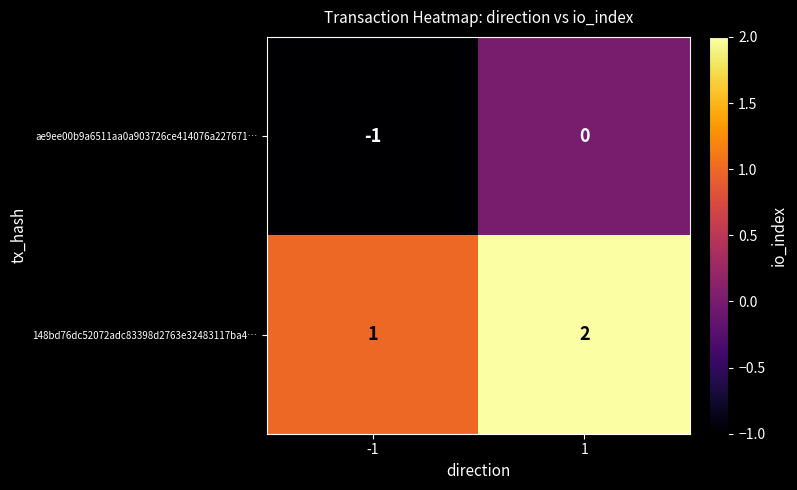

True or false: 148bd76dc52072adc83398d2763e32483117ba4… has a value of 0 at -1.

False